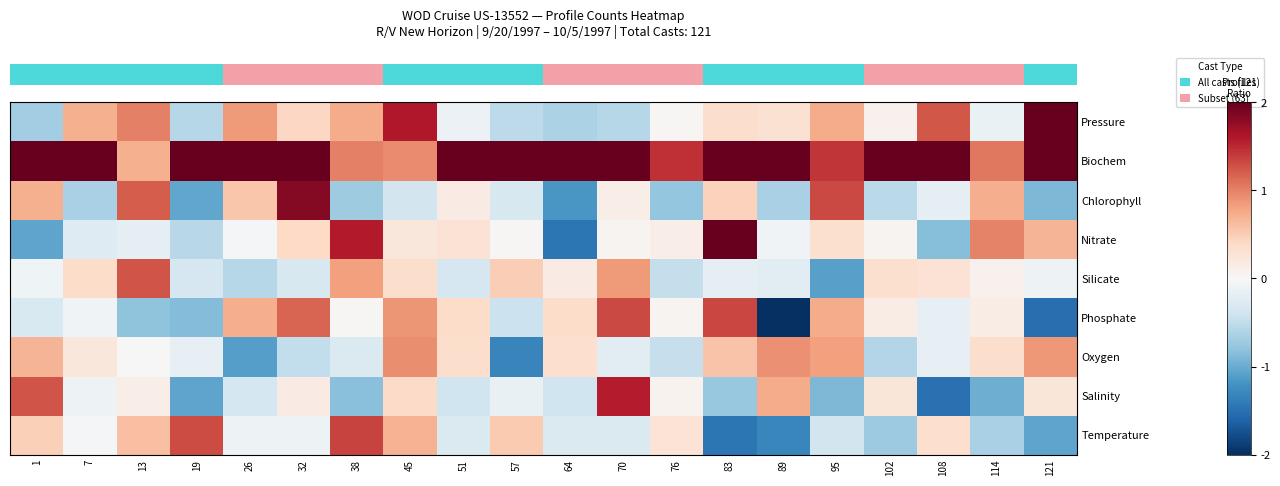

What is the total value across all series at 83?

4.6